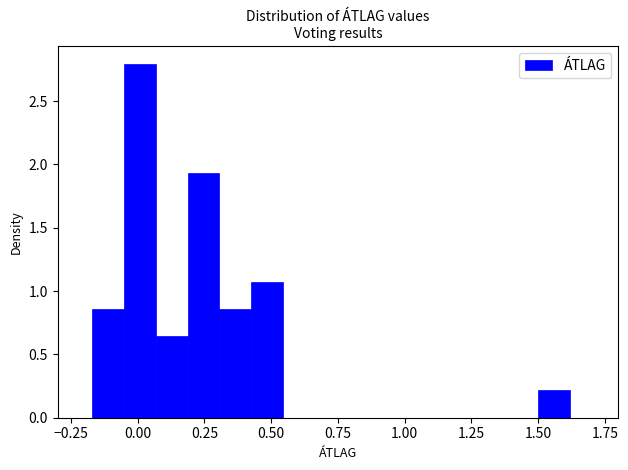

Around what value on the x-axis is the tallest bar? Give the approximate position of its centre, as read against the axis.

0.00